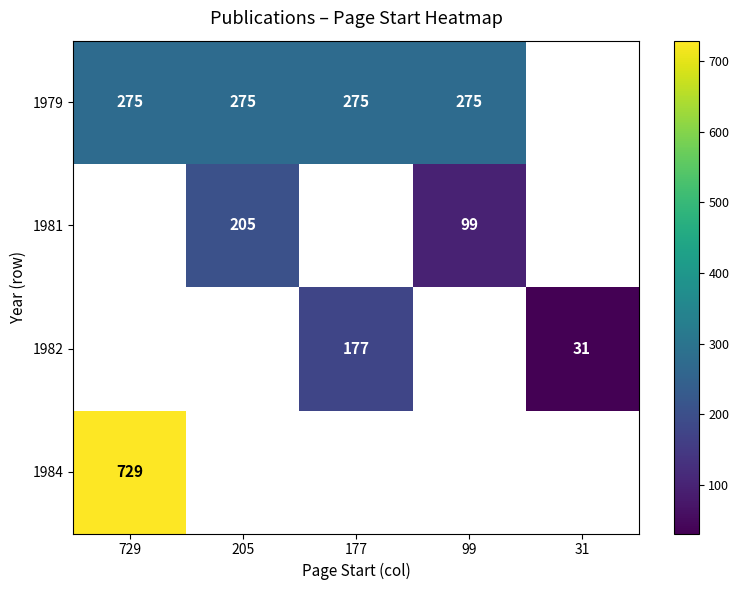

True or false: 1979 has a value of 361 at 99.

False